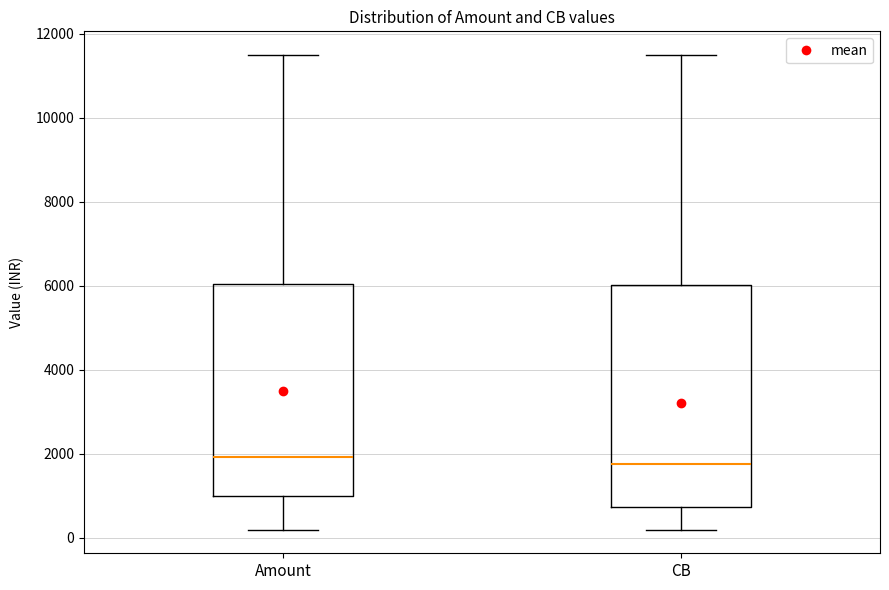

Which box is the tallest, from its lower edge to its upper edge?

CB